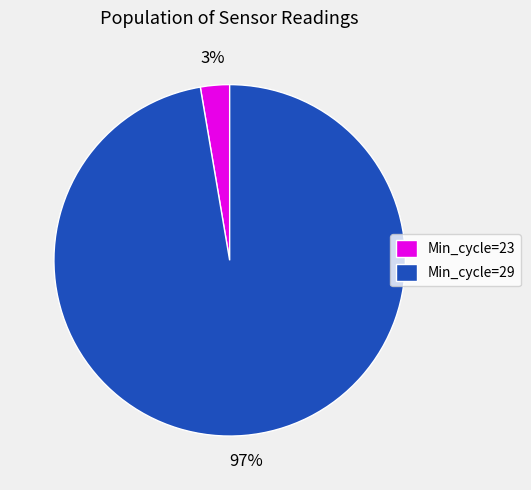

Which has a higher value, Min_cycle=23 or Min_cycle=29?

Min_cycle=29